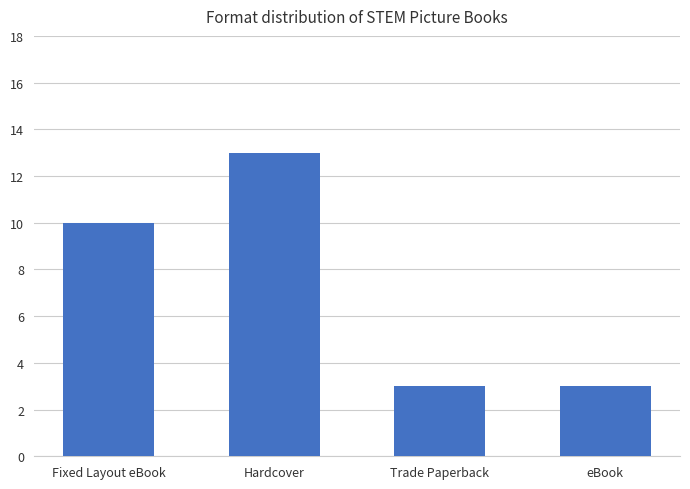

True or false: the data shows 4 at eBook.

False